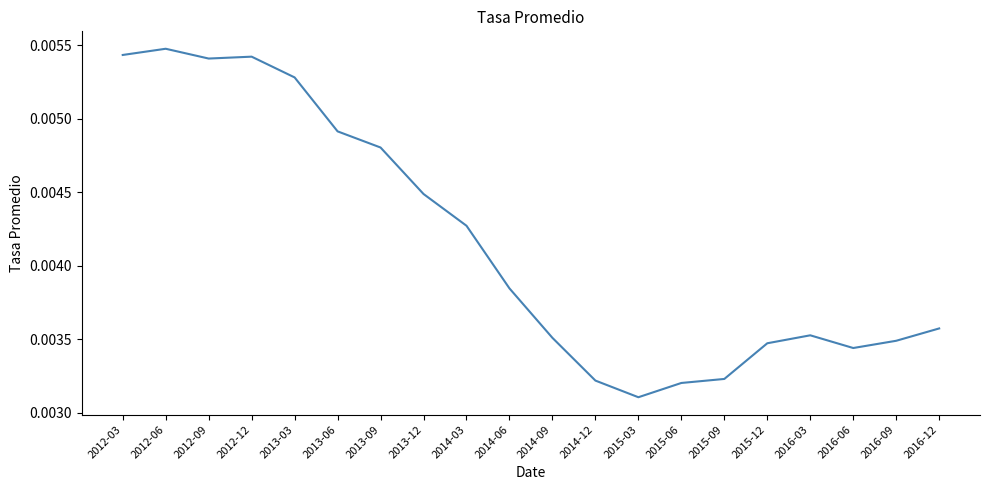

At which category does the data reach its first local peak?

2012-06